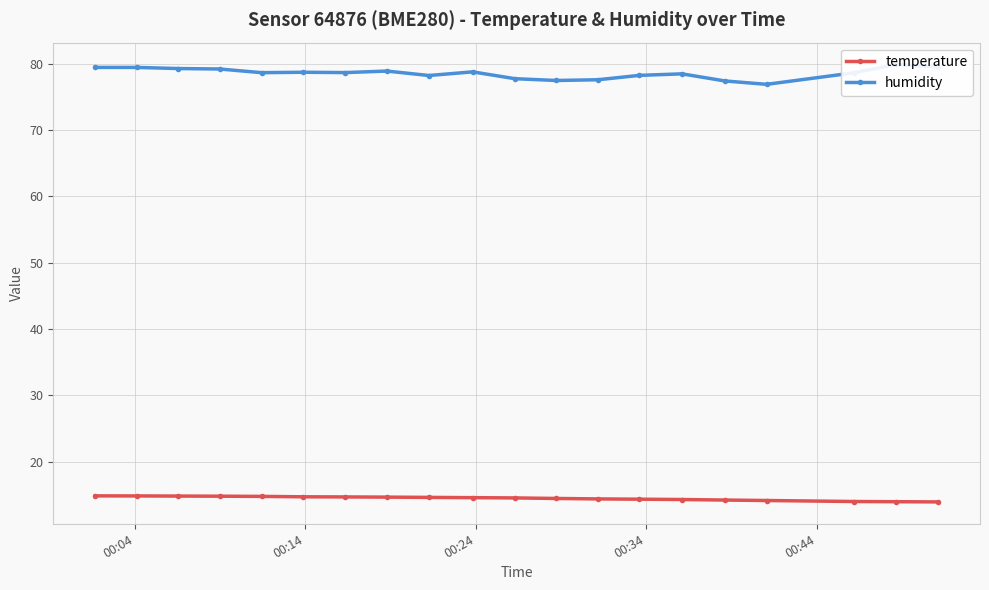

What is the smallest value displayed?

14.0